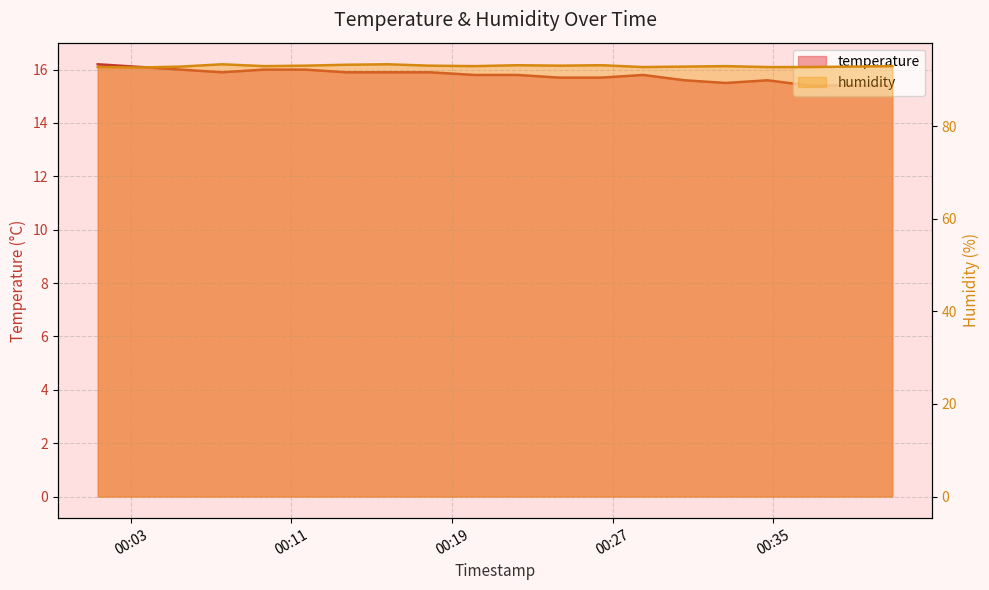

What is the value of the humidity point at the 11th from the left?

93.2